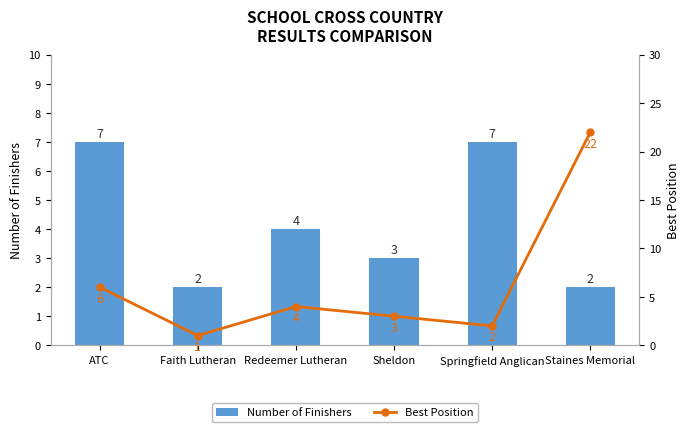

At Springfield Anglican, list the series in order from largest to smallest.

Number of Finishers, Best Position